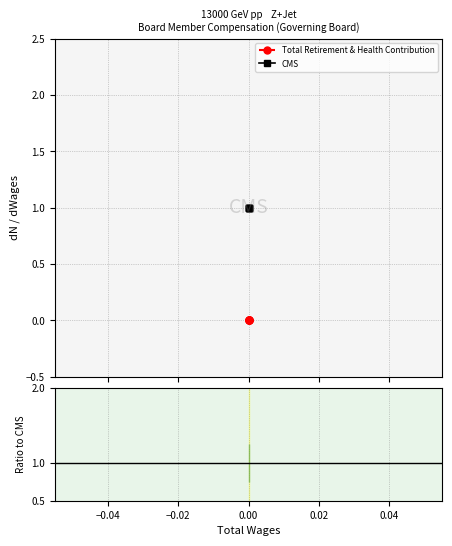

Is it true that Ratio equals 0 at 0.00?

True